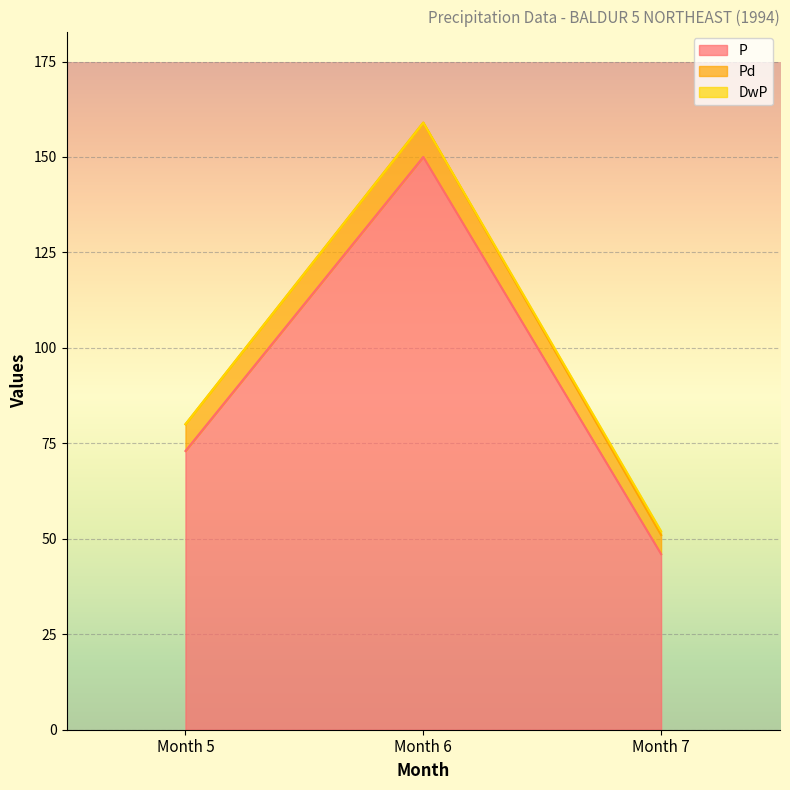

Does the chart display data point markers on the line(s)?

No